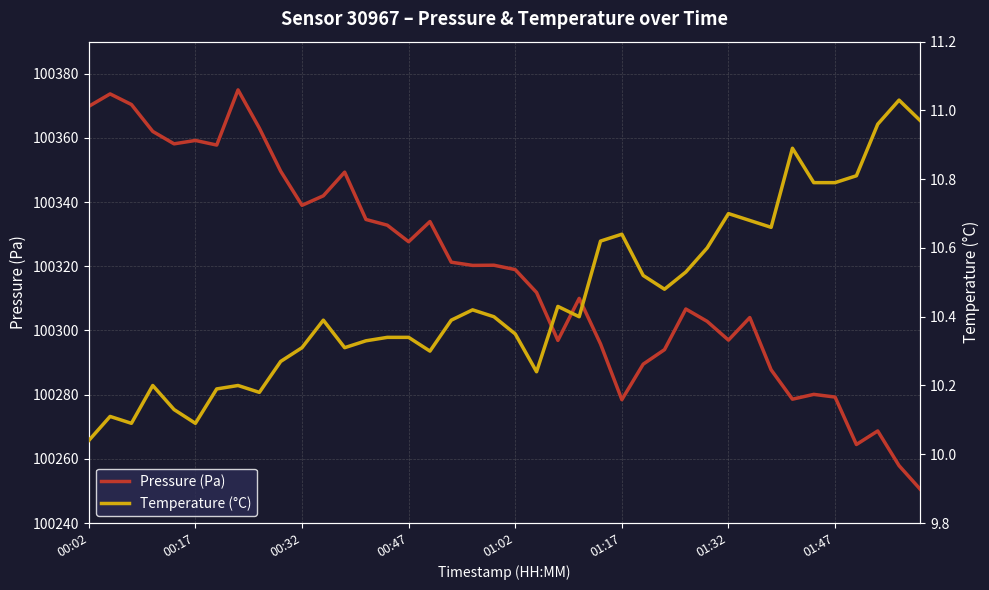

Does the chart display data point markers on the line(s)?

No